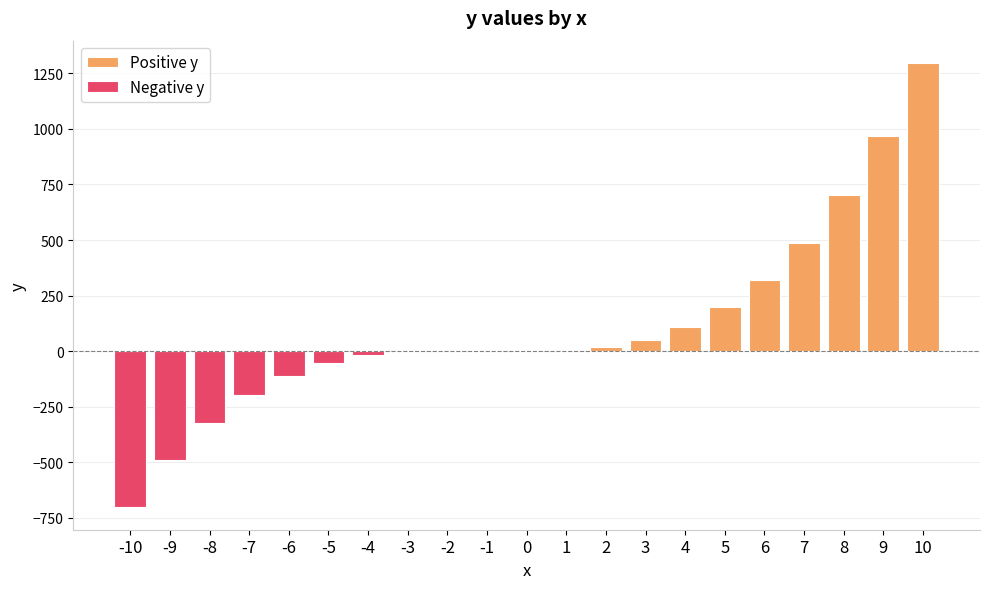

What is the difference between the values at -10 and 1?

704